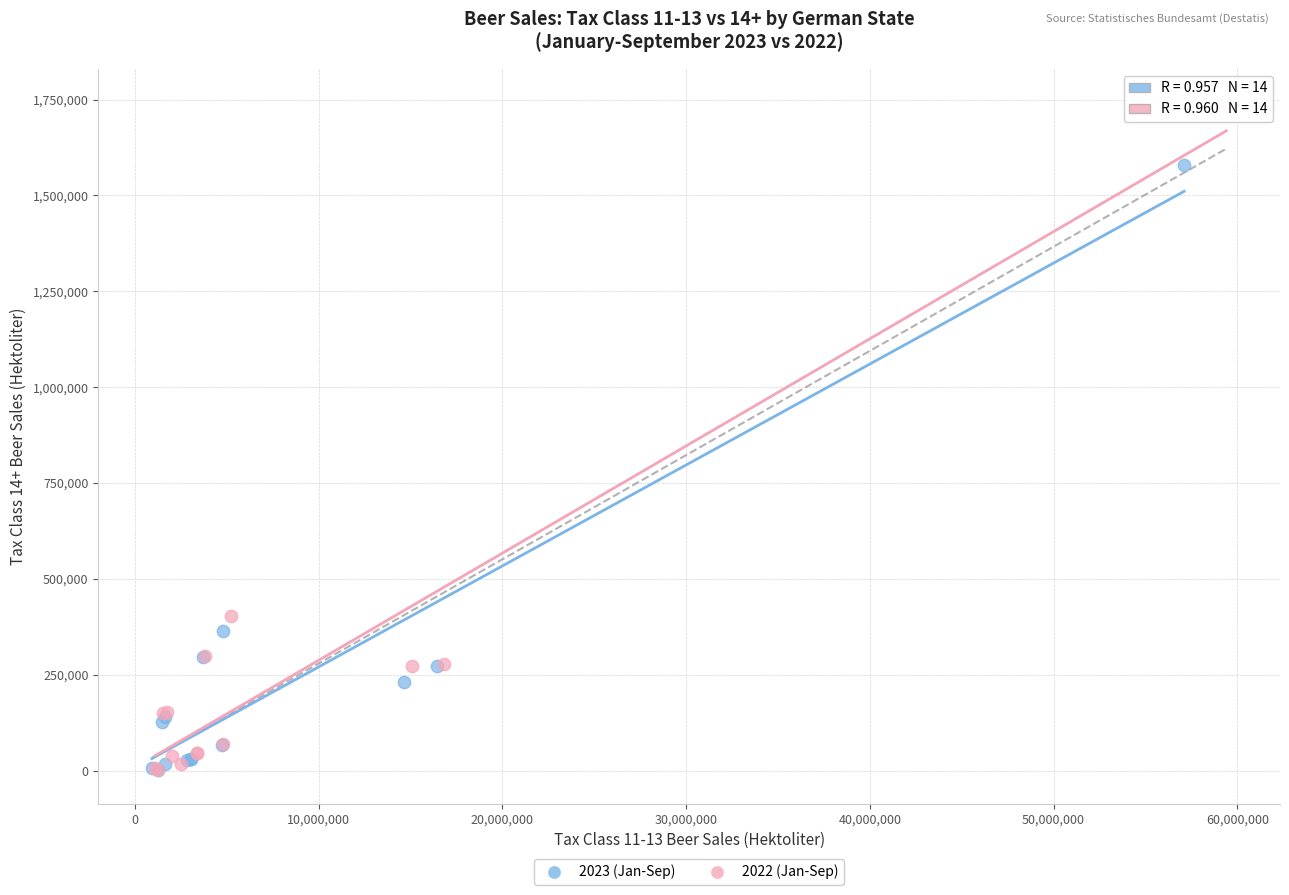

Which series contains the highest Y value?

2022 (Jan-Sep)